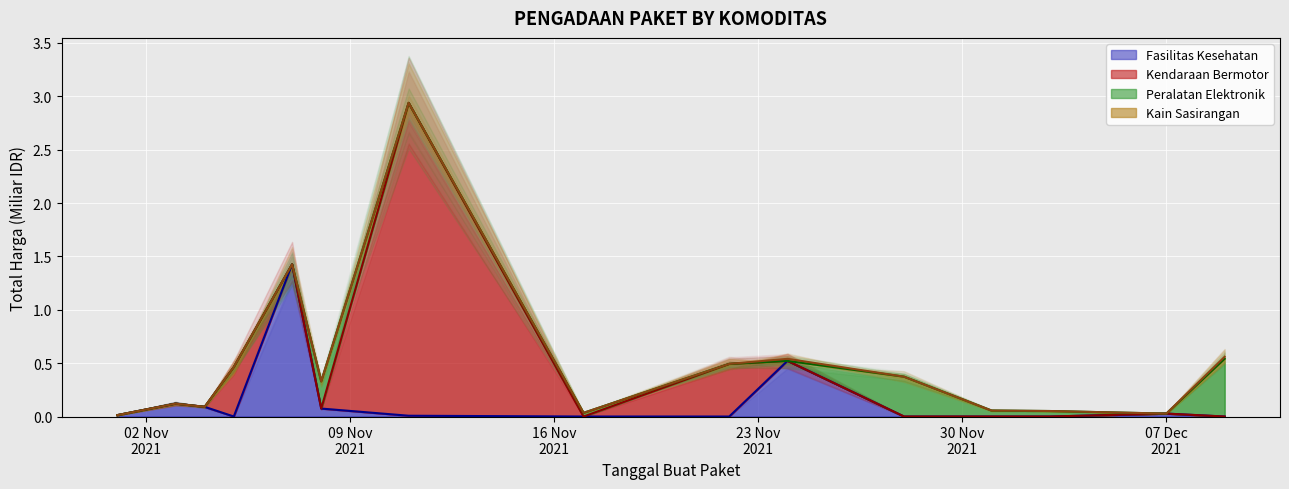

At which label does Kain Sasirangan (line) reach its minimum?

02 Nov
2021